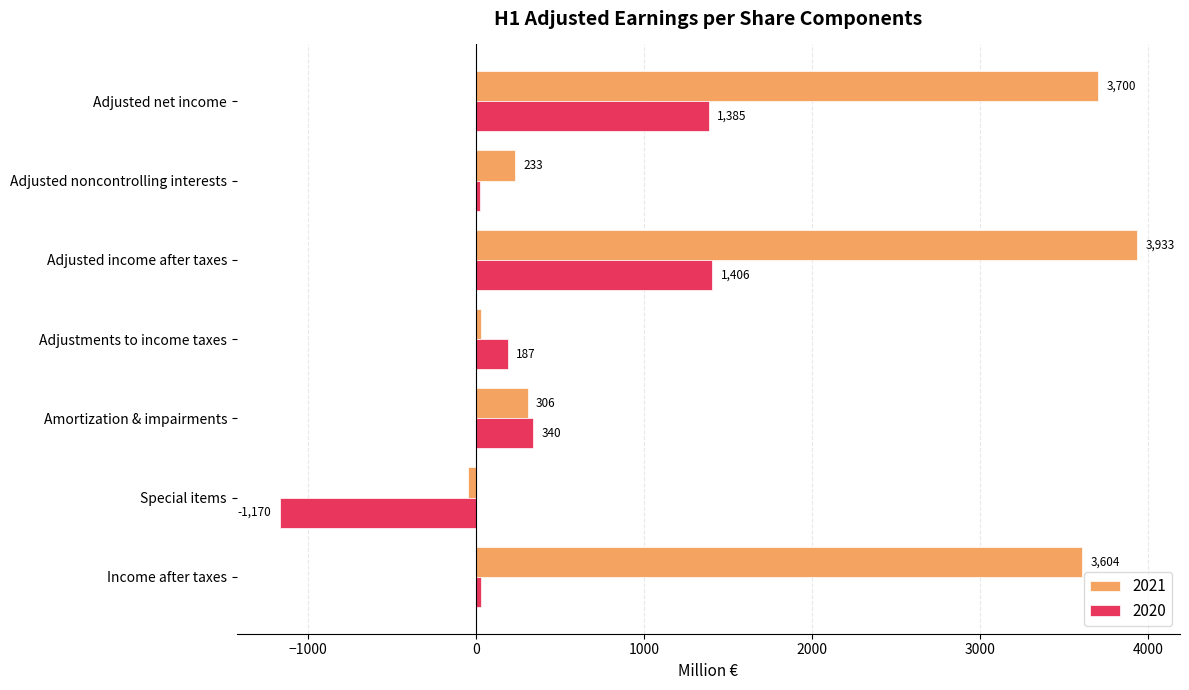

What is the spread (max minus min) of values at Adjustments to income taxes?

161